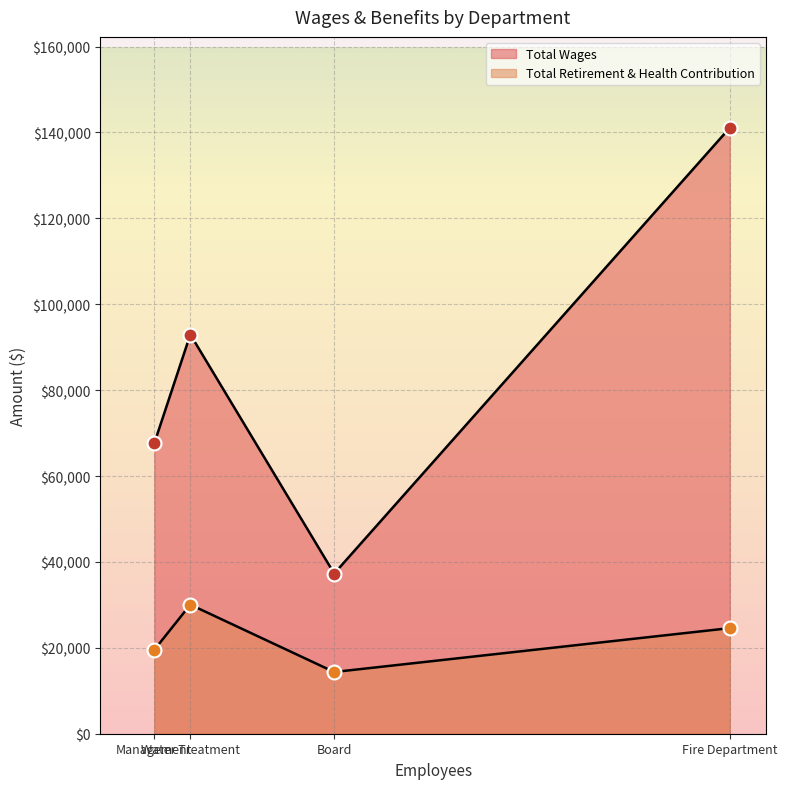

Between Management and Board, which series saw the biggest shift?

Total Wages